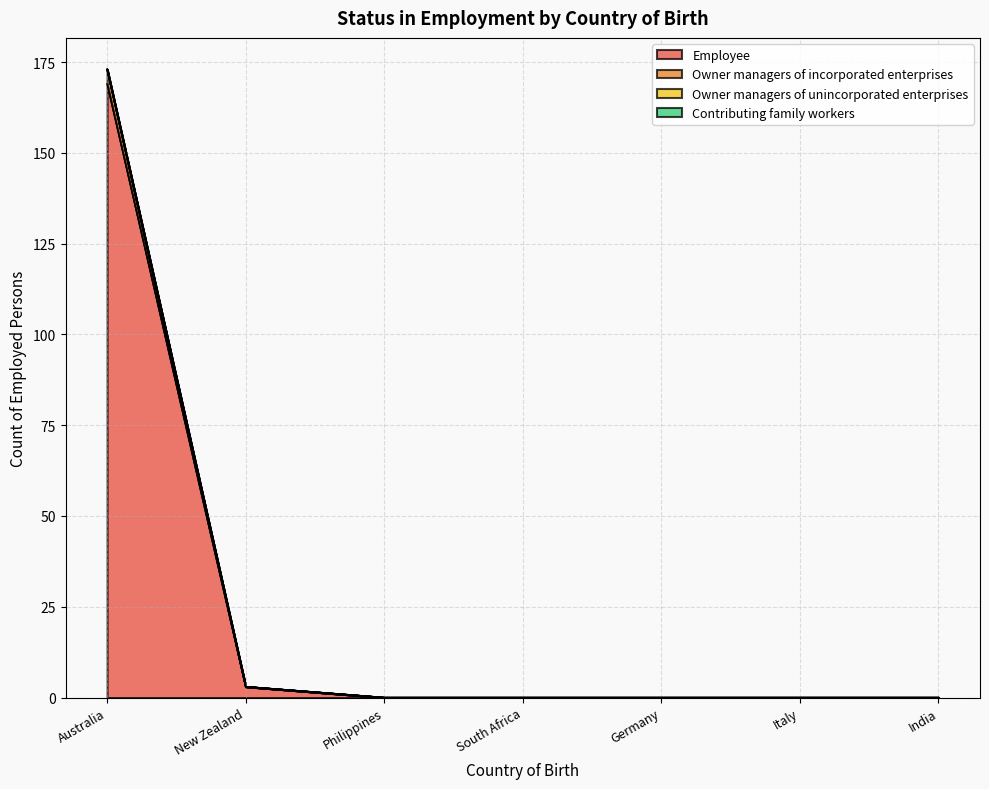

Which category has the highest value across all series?

Australia